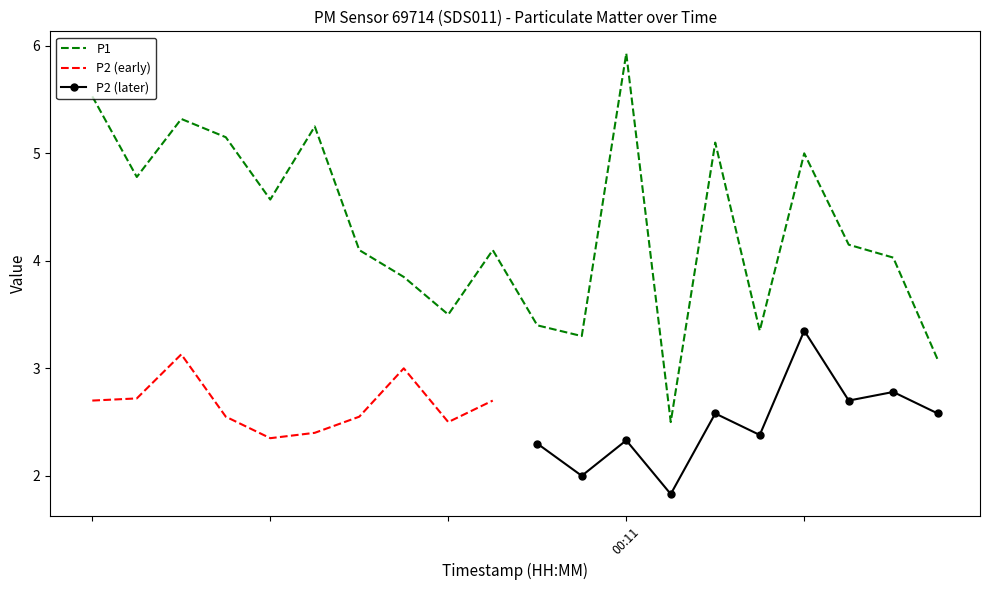

What is the highest value of the P1 series?

5.9